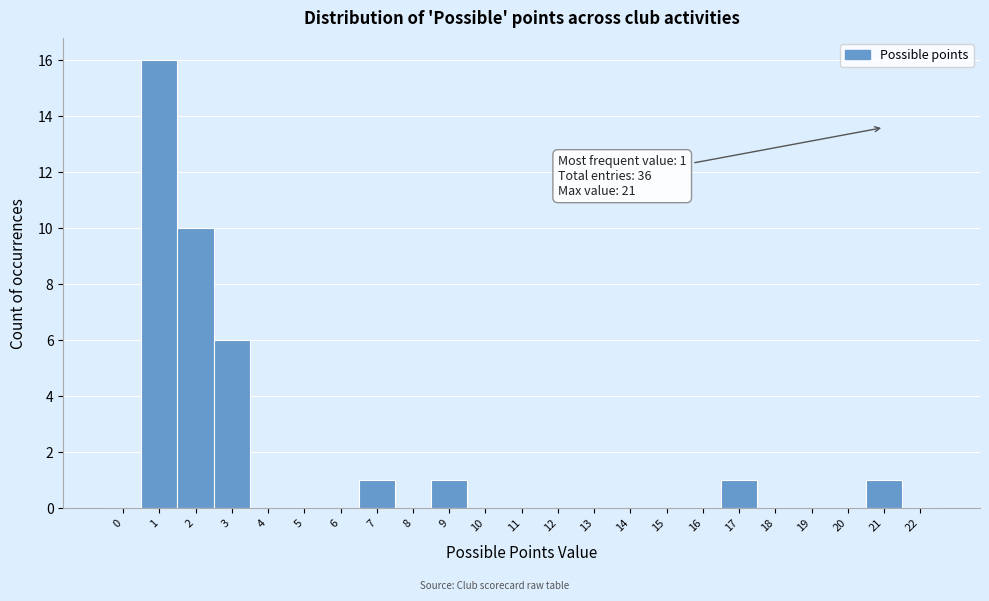

Which range on the x-axis has the tallest bar?

0.5 to 1.5